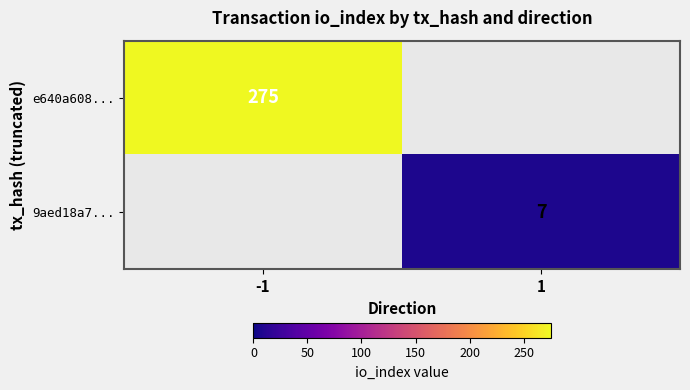

At which category does the chart reach its peak across all series?

-1